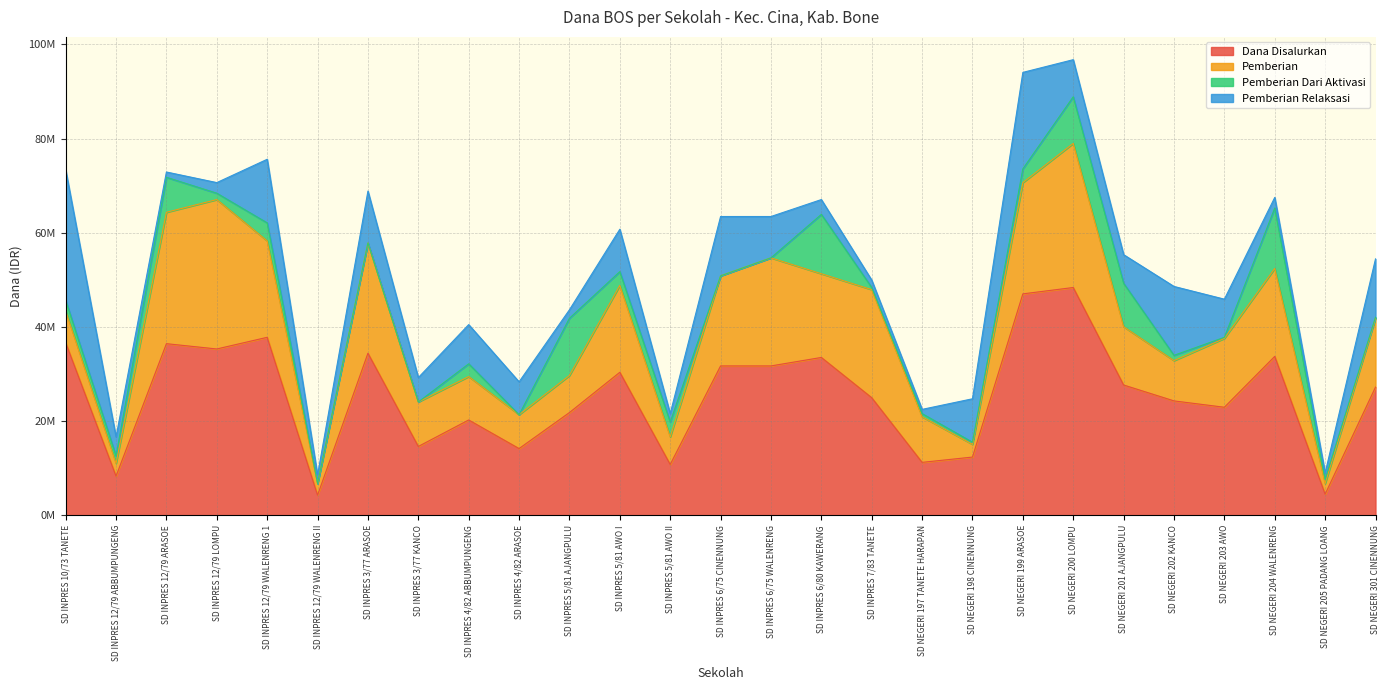

List the series in order of their overall mean, highest first.

Dana Disalurkan, Pemberian, Pemberian Relaksasi, Pemberian Dari Aktivasi